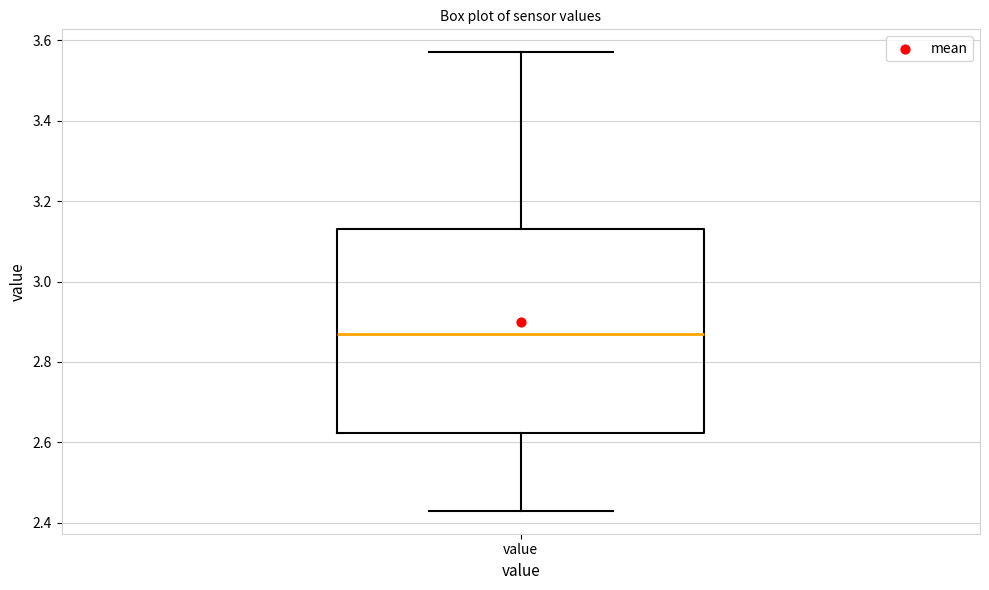

Transcribe this box plot: give where the median line is, the range the box spans, and where the two whiskers end, as read against the y-axis. The values are not printed on the chart, so give them approximately, as read against the axis.

median 2.88, box 2.62 to 3.14, whiskers 2.44 to 3.58